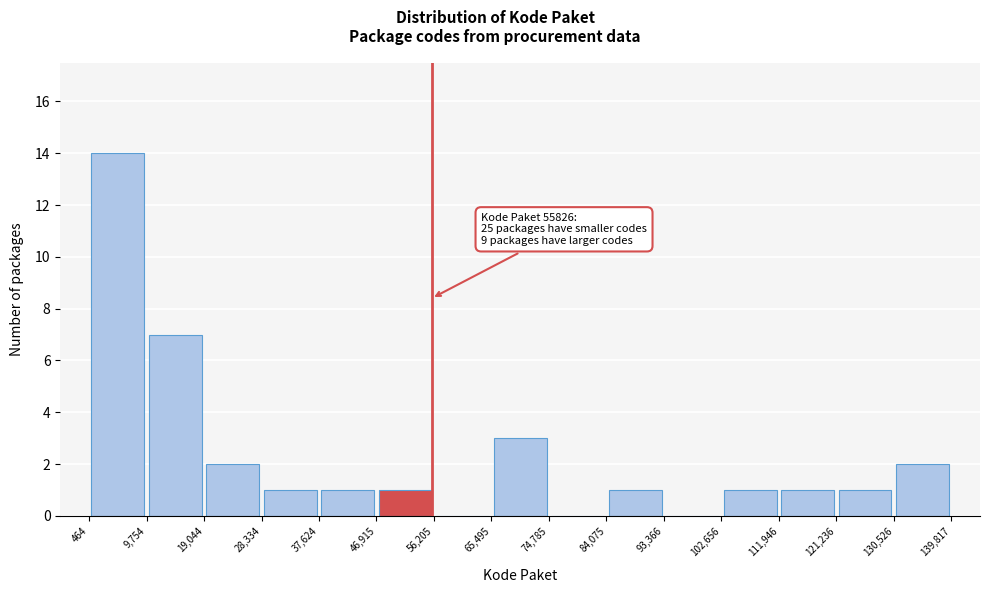

Over which range of the x-axis is the bar tallest?

464 to 9,754